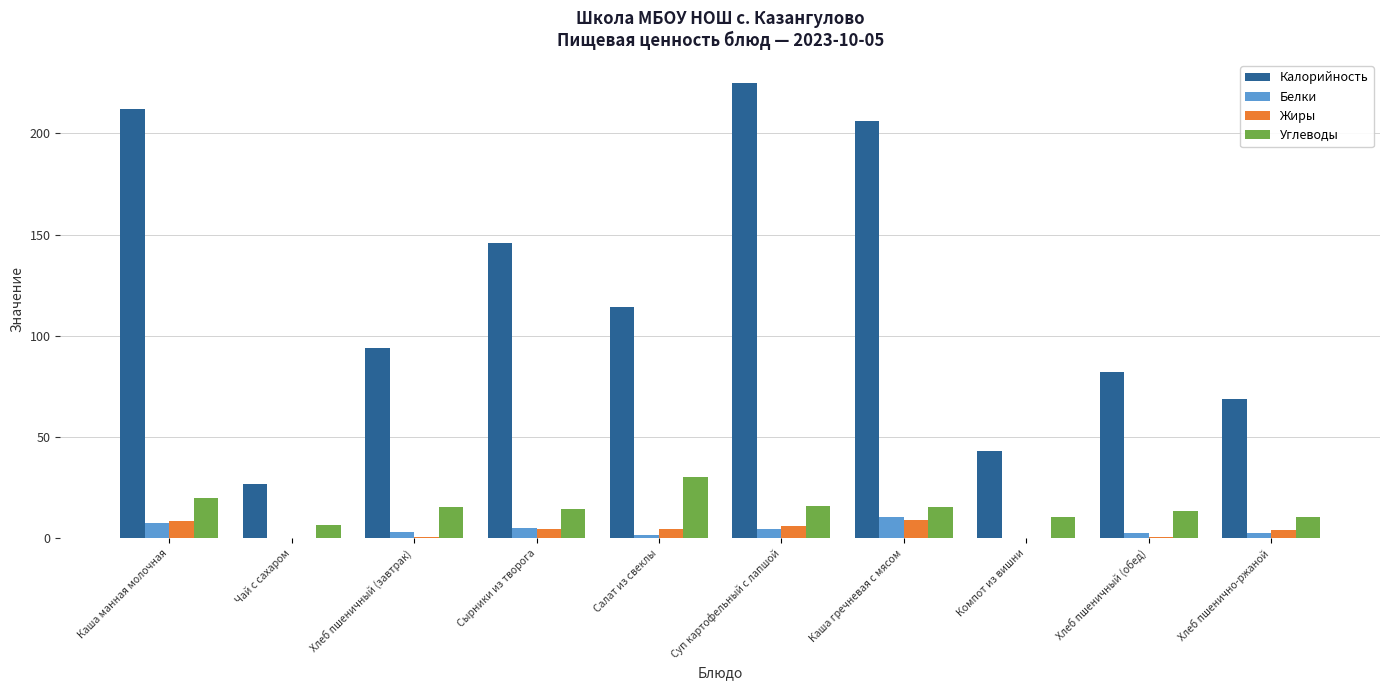

True or false: Калорийность has a value of 206.0 at Каша гречневая с мясом.

True